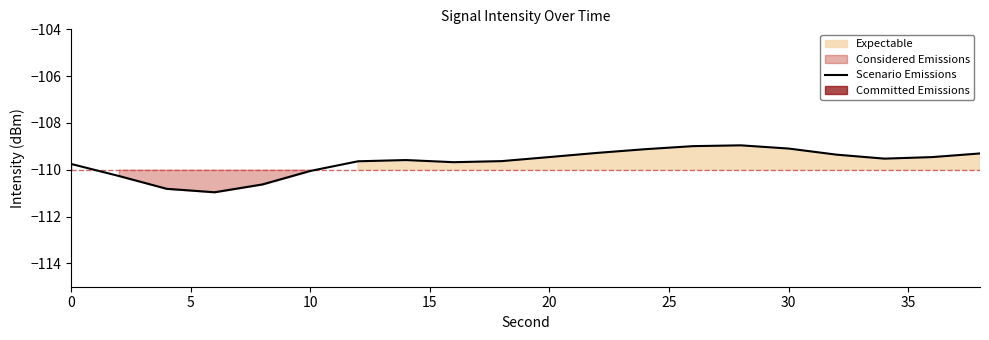

What is the highest value of the Scenario Emissions series?

-109.0